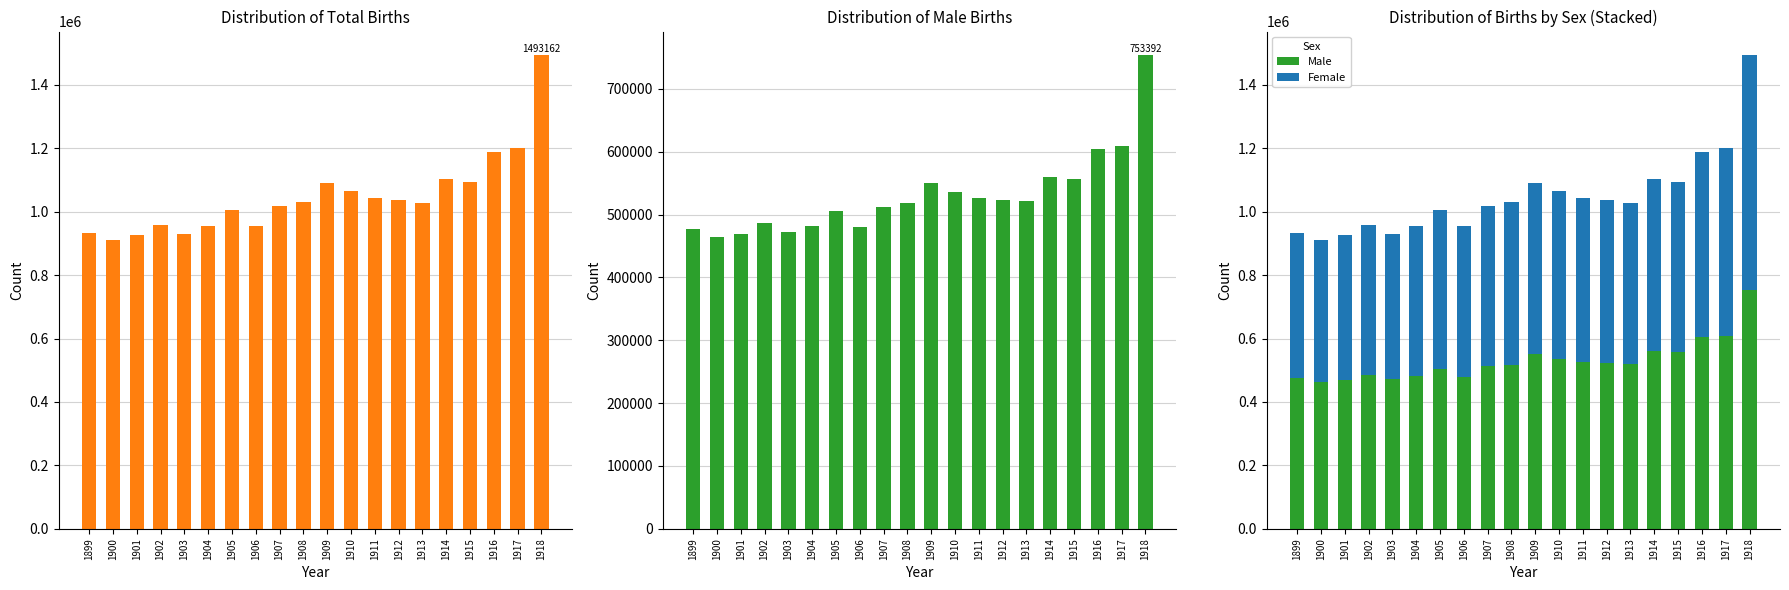

Rank the categories by Male value from lowest to highest.

1900, 1901, 1903, 1899, 1906, 1904, 1902, 1905, 1907, 1908, 1913, 1912, 1911, 1910, 1909, 1915, 1914, 1916, 1917, 1918